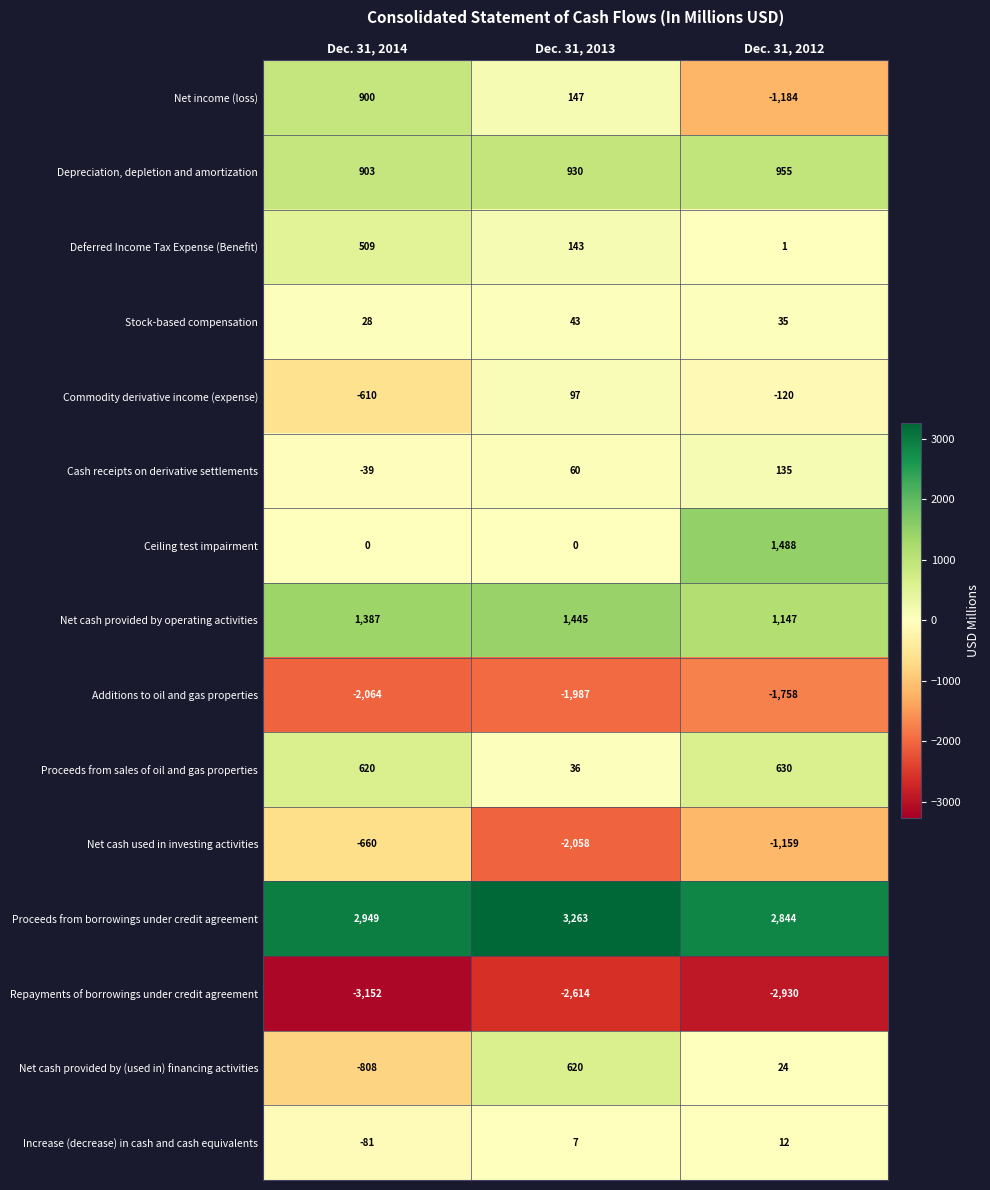

Which category has the highest value across all series?

Dec. 31, 2013